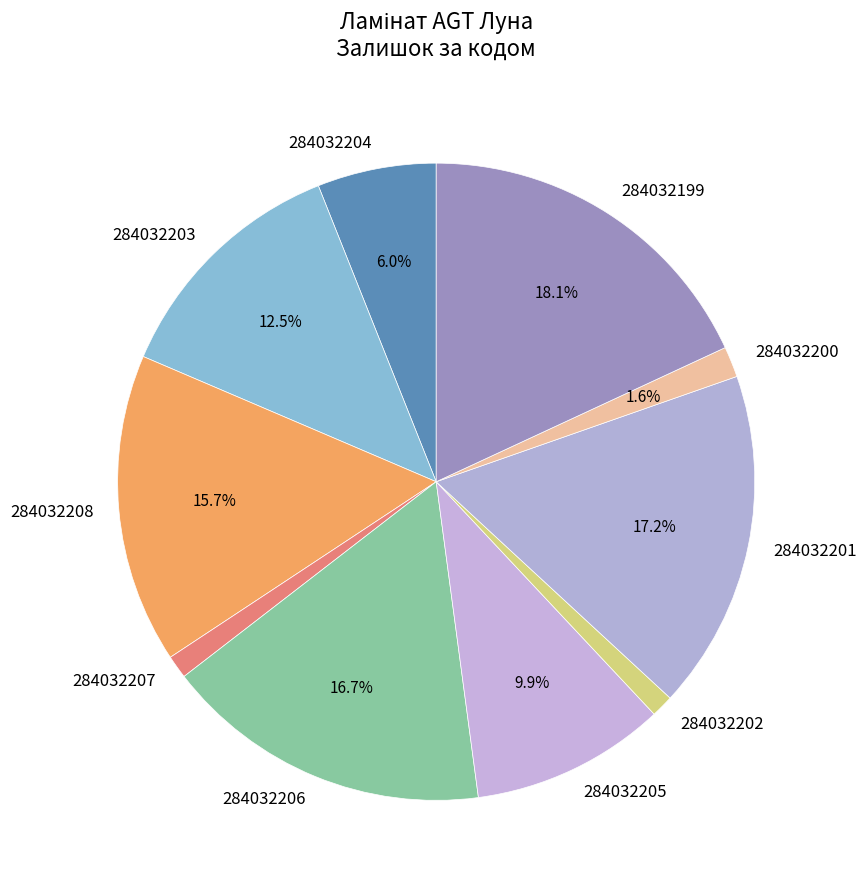

Between 284032203 and 284032205, which is larger?

284032203